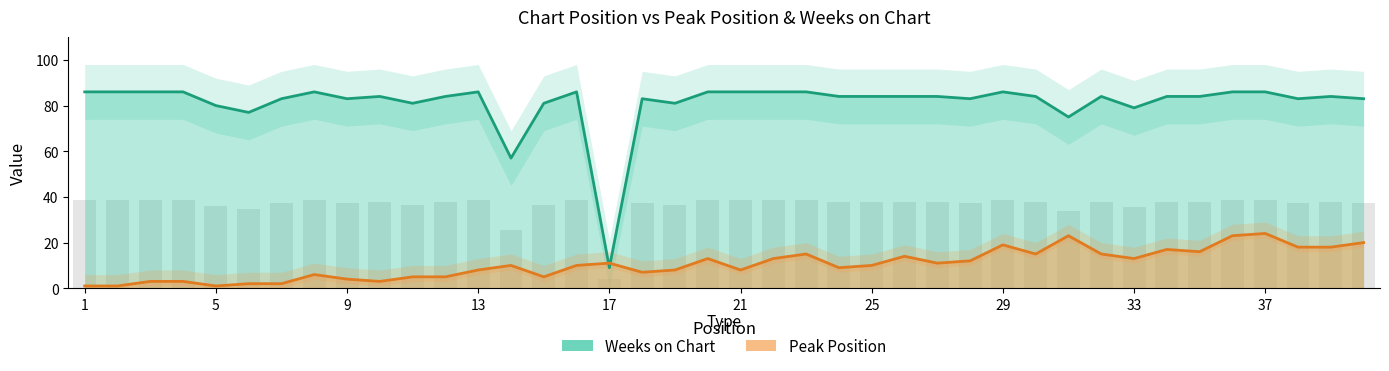

Reading left to right, extract all data points from this chart.

Weeks on Chart: 86	86	86	86	80	77	83	86	83	84	81	84	86	57	81	86	9	83	81	86	86	86	86	84	84	84	84	83	86	84	75	84	79	84	84	86	86	83	84	83
Peak Position: 1	1	3	3	1	2	2	6	4	3	5	5	8	10	5	10	11	7	8	13	8	13	15	9	10	14	11	12	19	15	23	15	13	17	16	23	24	18	18	20